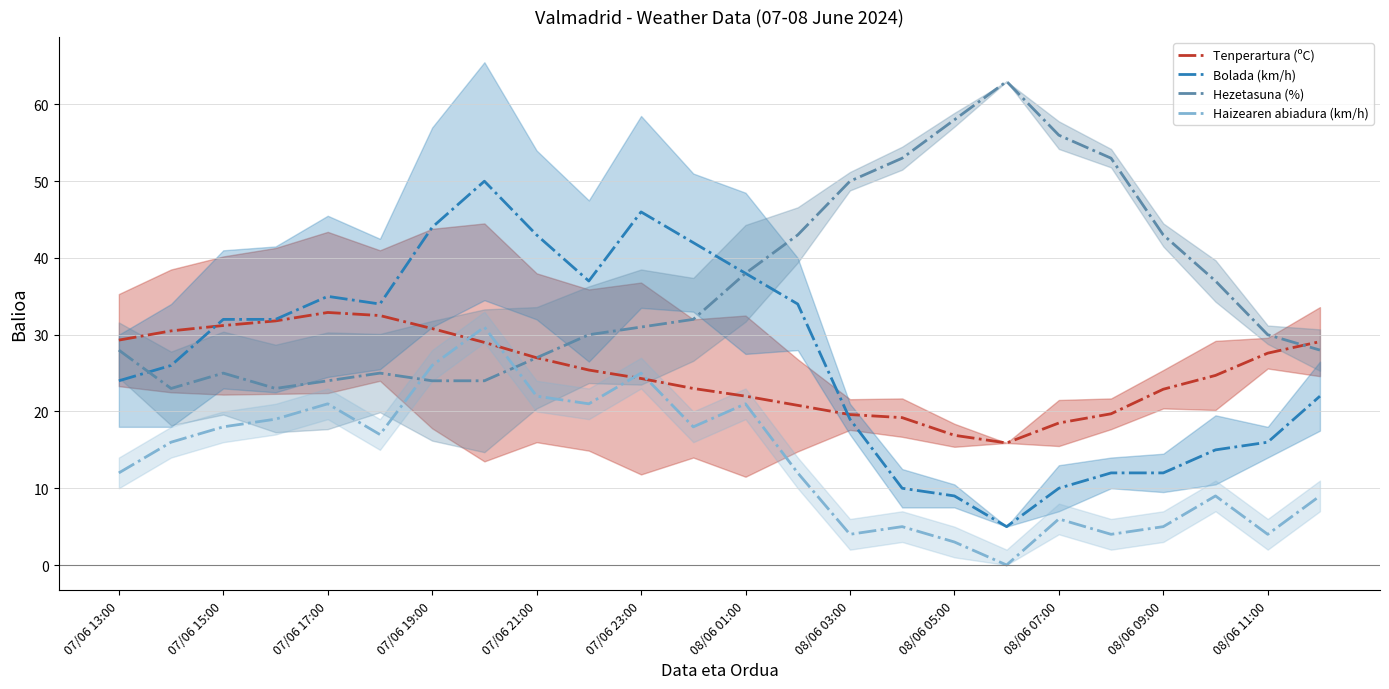

What are all the series names shown in the legend?

Tenperartura (ºC), Bolada (km/h), Hezetasuna (%), Haizearen abiadura (km/h)